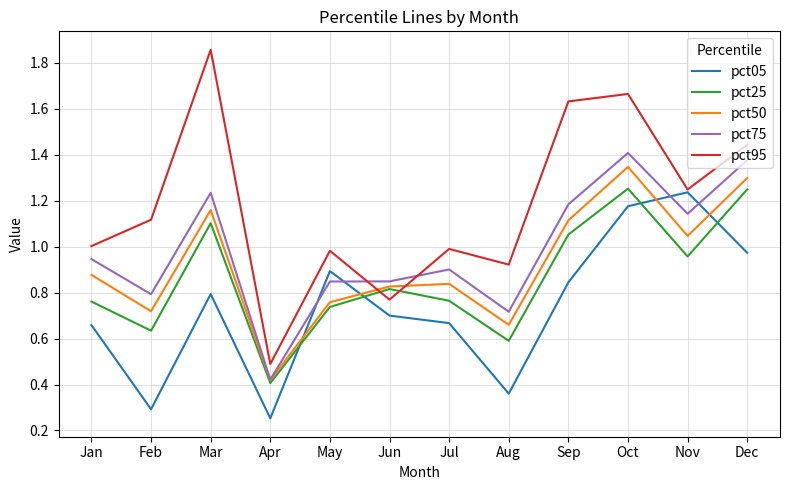

Which series has the largest range (max minus min)?

pct95